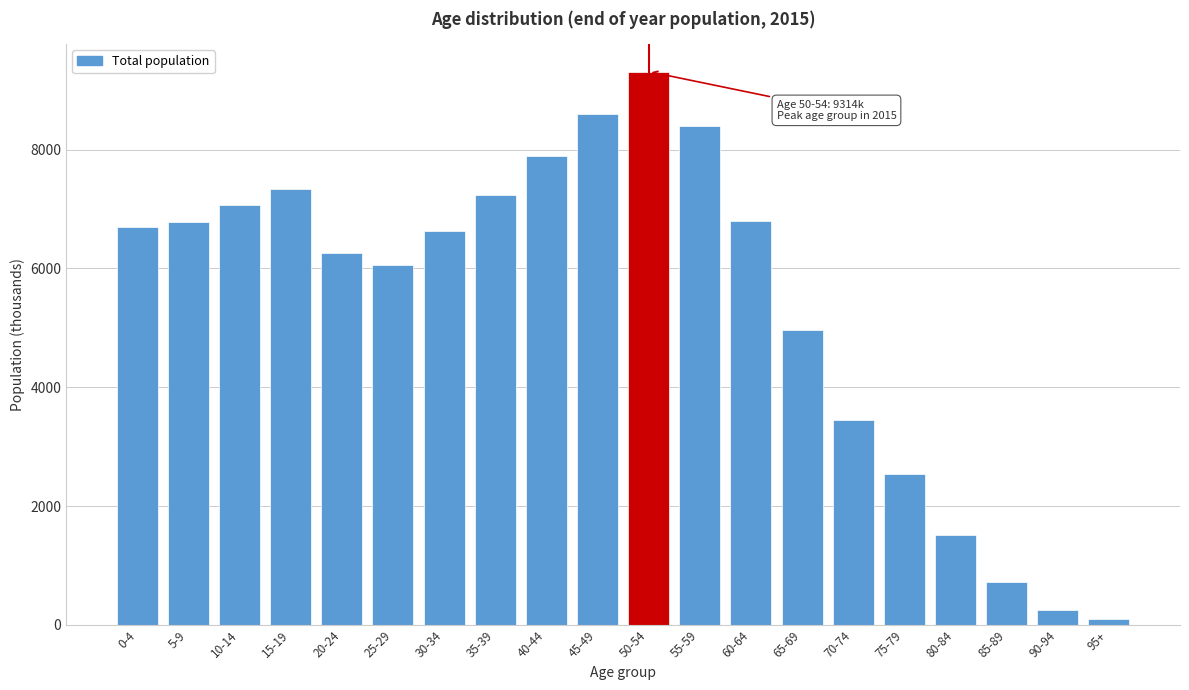

The value at 65-69 is 4968.0. True or false?

True